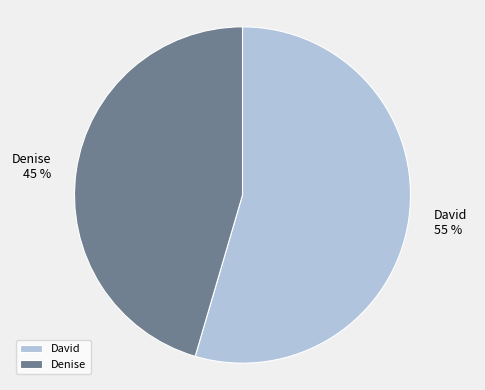

The David slice represents 68% of the pie. True or false?

False